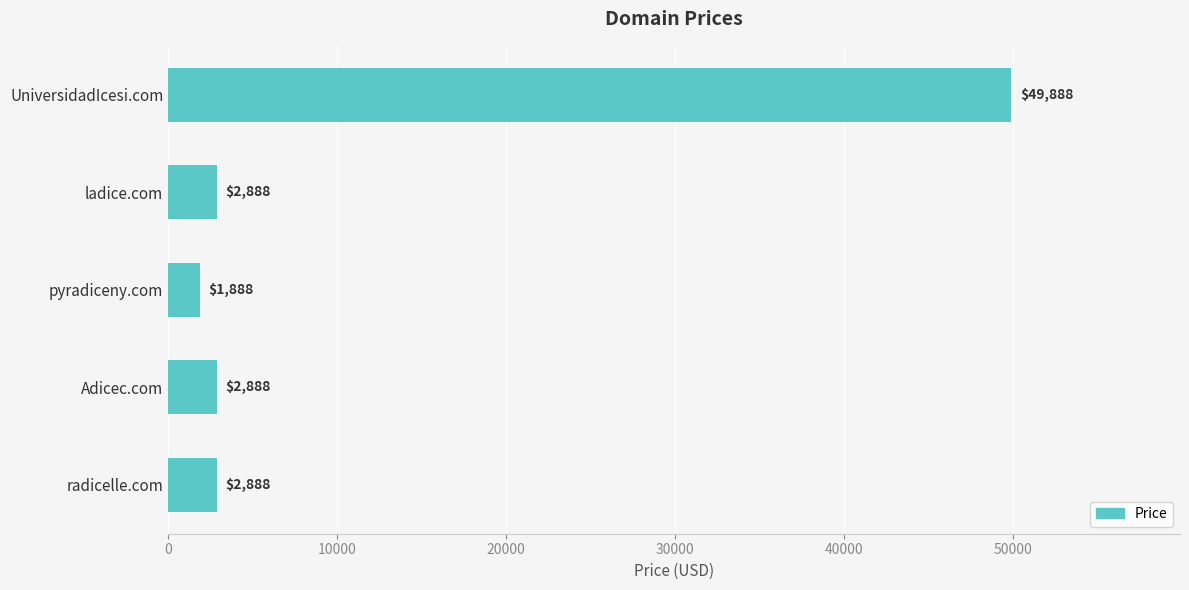

What is the ratio of the value at pyradiceny.com to the value at Adicec.com?

0.7